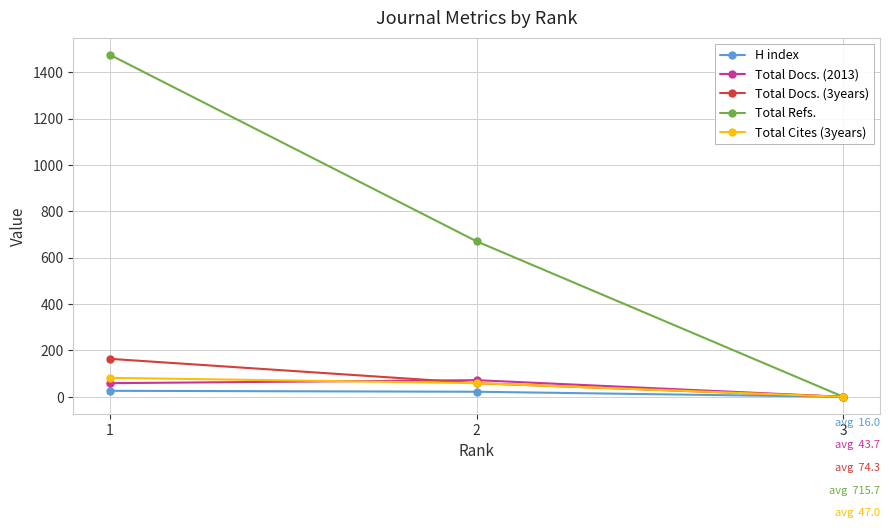

What are all the series names shown in the legend?

H index, Total Docs. (2013), Total Docs. (3years), Total Refs., Total Cites (3years)